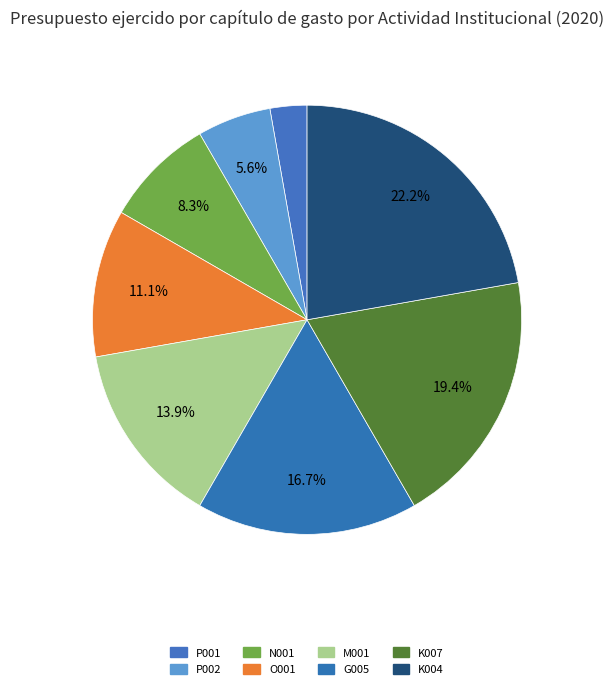

Rank the categories by value from highest to lowest.

K004, K007, G005, M001, O001, N001, P002, P001